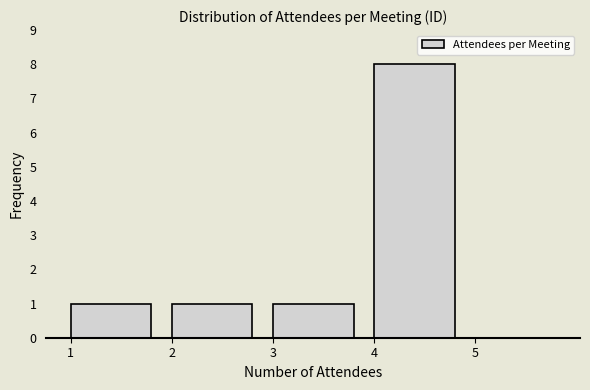

What is the height of the bar covering 3 to 4 on the x-axis? The values are not printed on the chart, so give them approximately, as read against the axis.

1